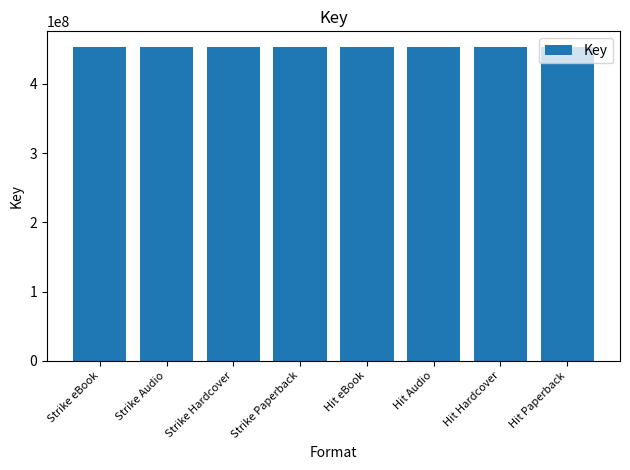

Is it true that the value at Hit Paperback is 269187862?

False